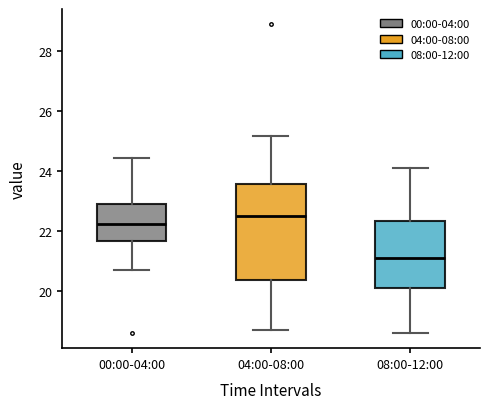

Reading left to right, read every box against the y-axis: the position of its median line, the range the box covers, and the ends of its whiskers. The values are not printed on the chart, so give them approximately, as read against the axis.

00:00-04:00: median 22.2, box 21.6 to 23.0, whiskers 20.8 to 24.4
04:00-08:00: median 22.6, box 20.4 to 23.6, whiskers 18.8 to 25.2
08:00-12:00: median 21.2, box 20.2 to 22.4, whiskers 18.6 to 24.2